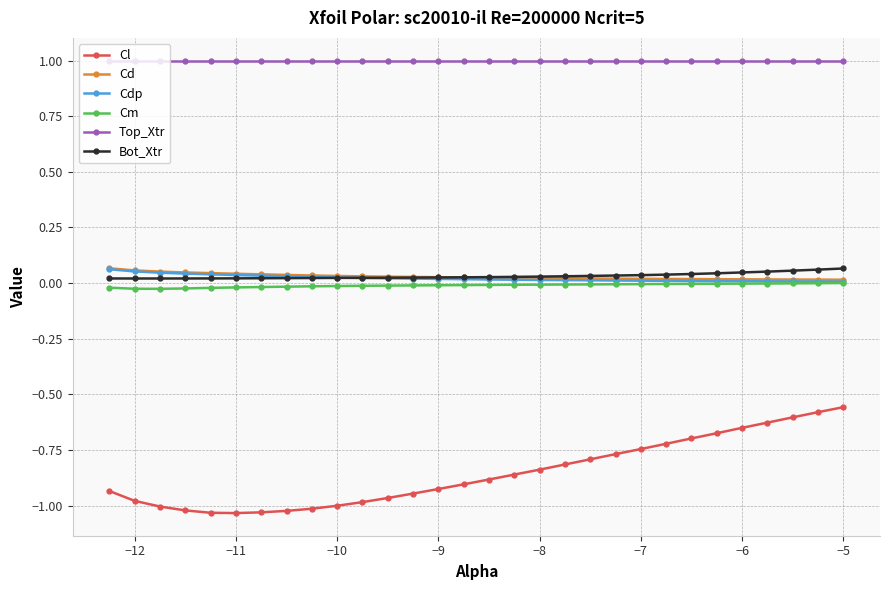

What is the value of the Top_Xtr point at the 7th from the left?

1.0